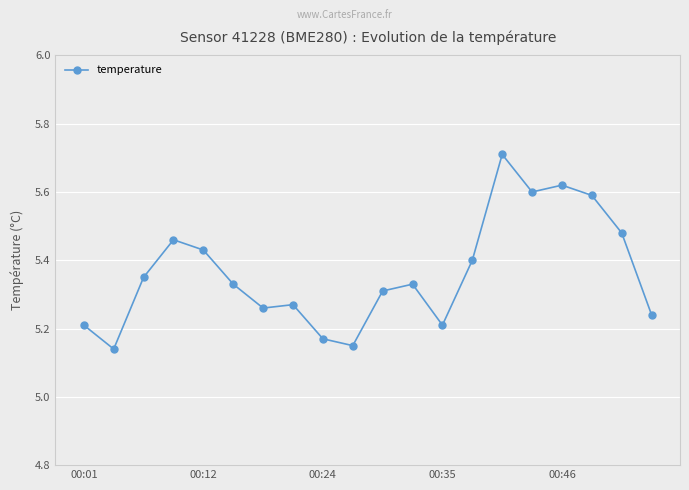

What is the difference between the maximum and minimum values?

0.6